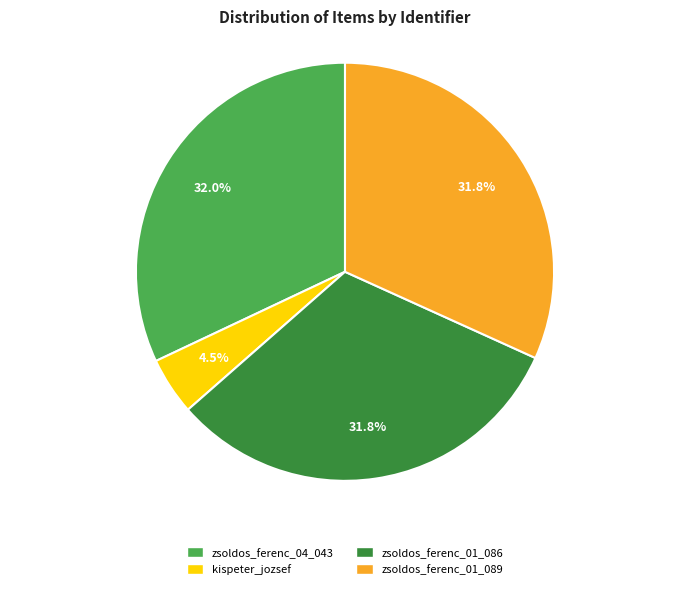

Count the number of slices in the pie.

4